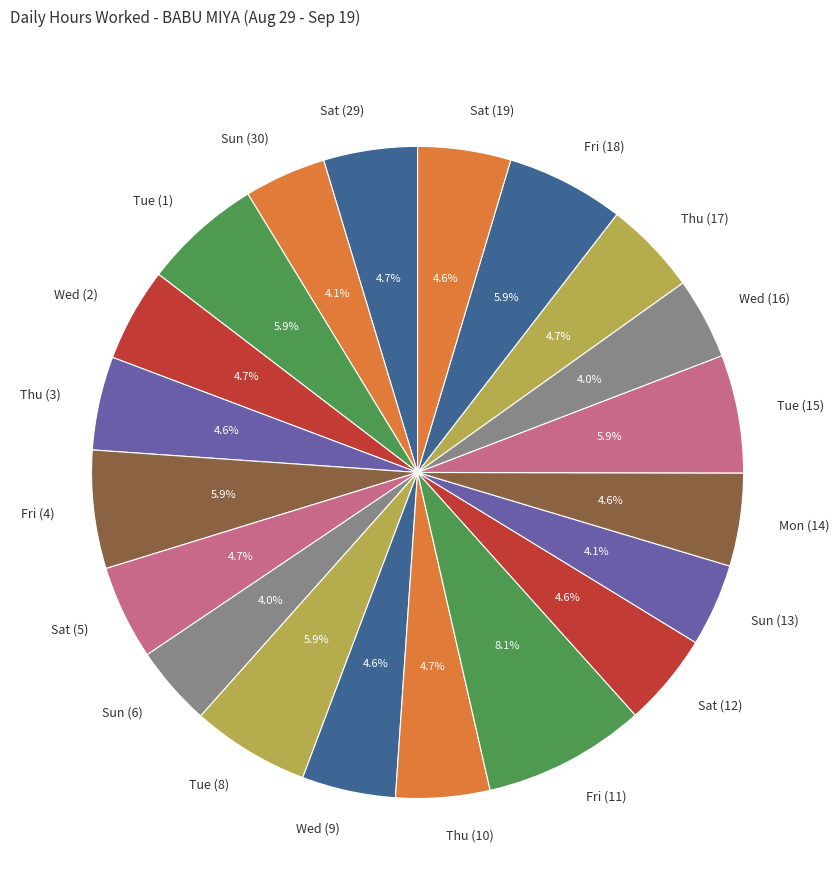

What is the largest slice in the pie chart?

Fri (11)